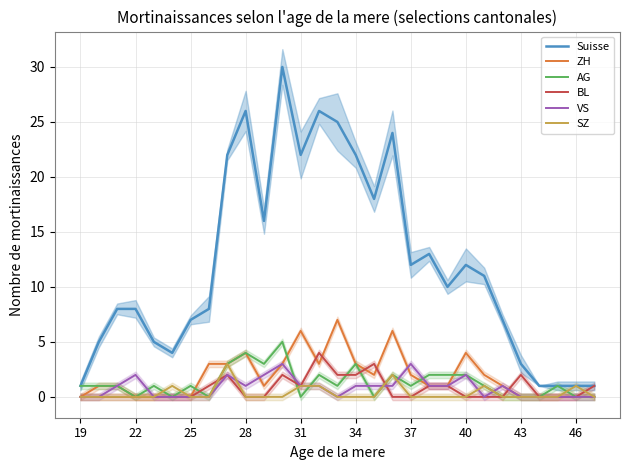

True or false: Suisse and VS intersect in this chart.

False